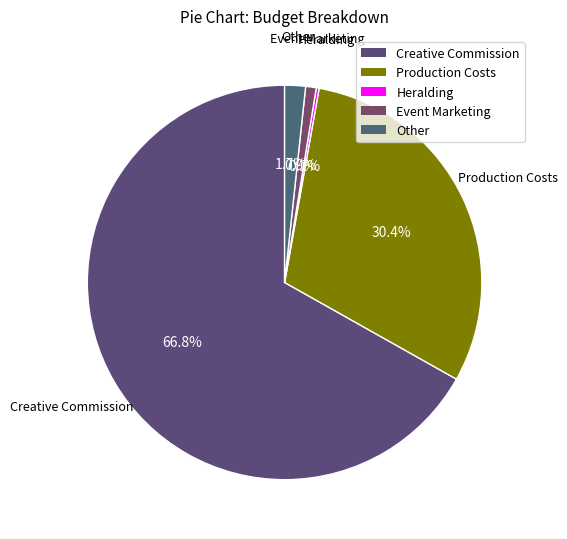

What portion of the pie excludes Creative Commission?

33.2%